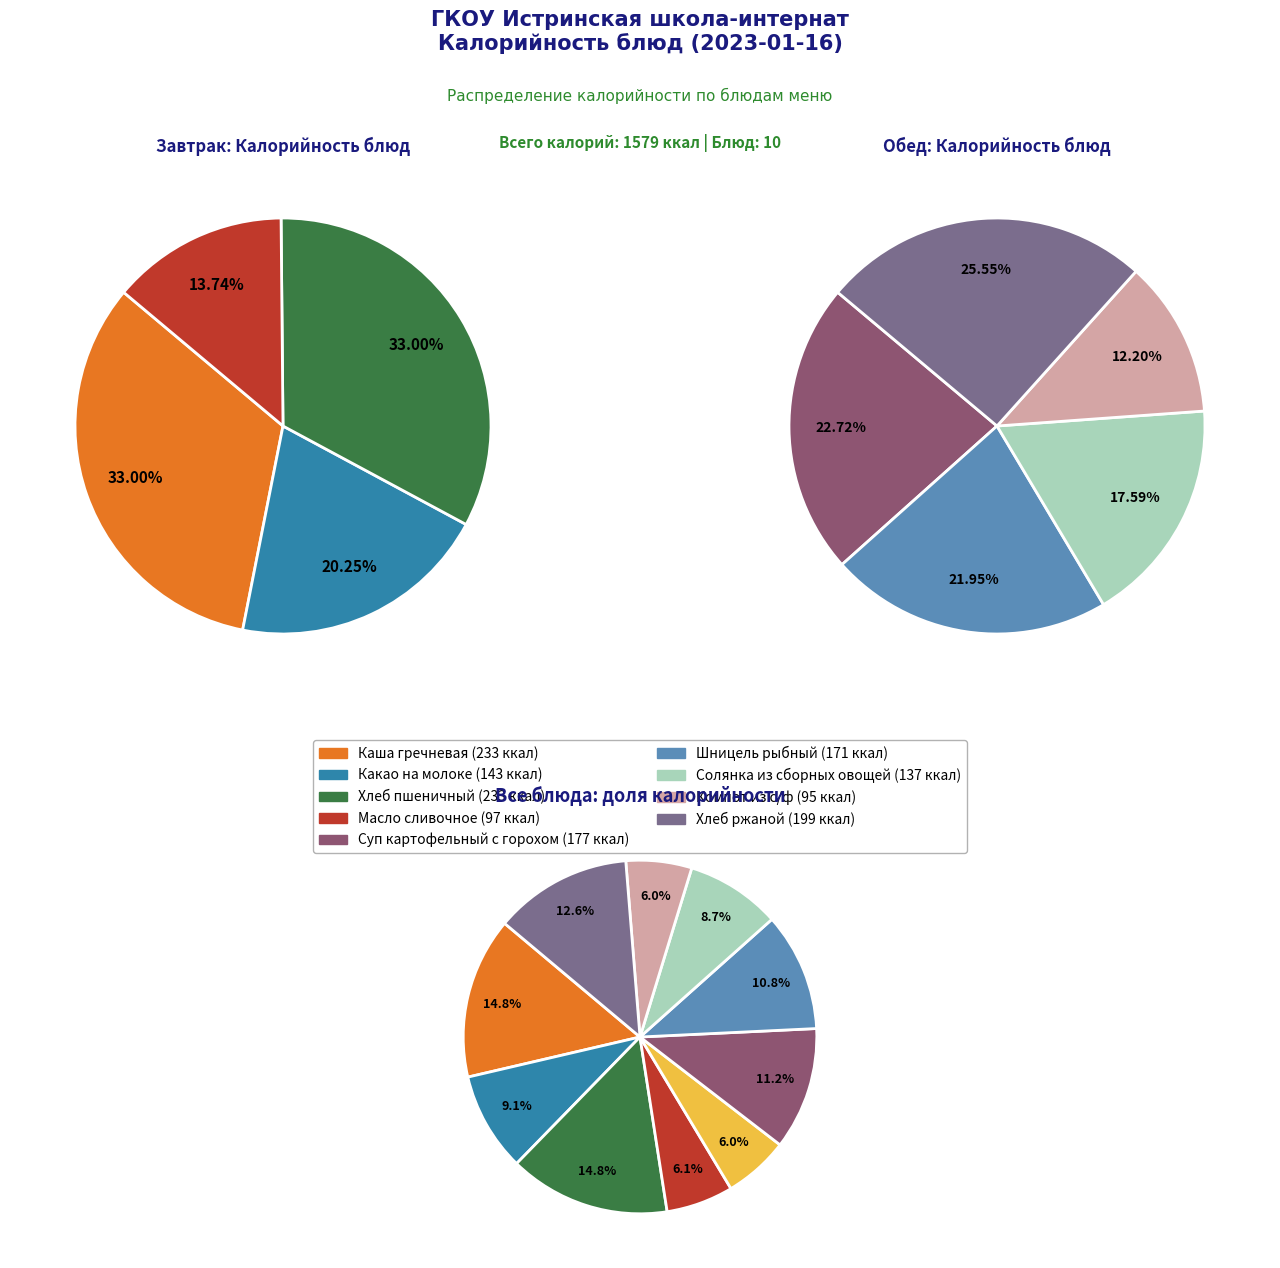

True or false: Шницель рыбный accounts for 11% of the total.

True